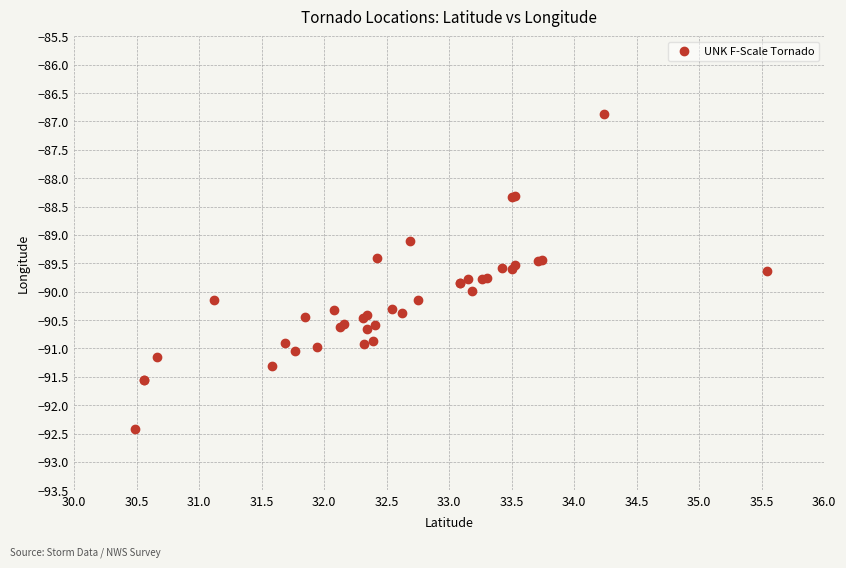

What Y value in the scatter plot is closest to -89?

-89.1